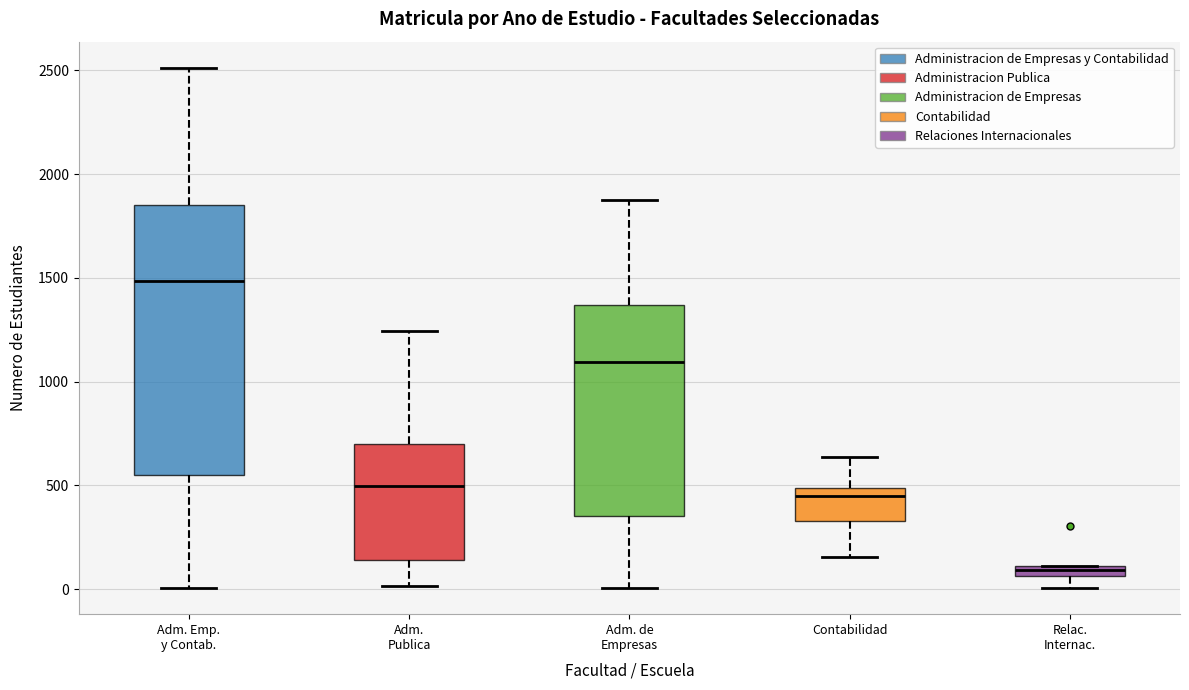

Comparing the boxes themselves (not the whiskers), which one is the tallest?

Adm. Emp. y Contab.